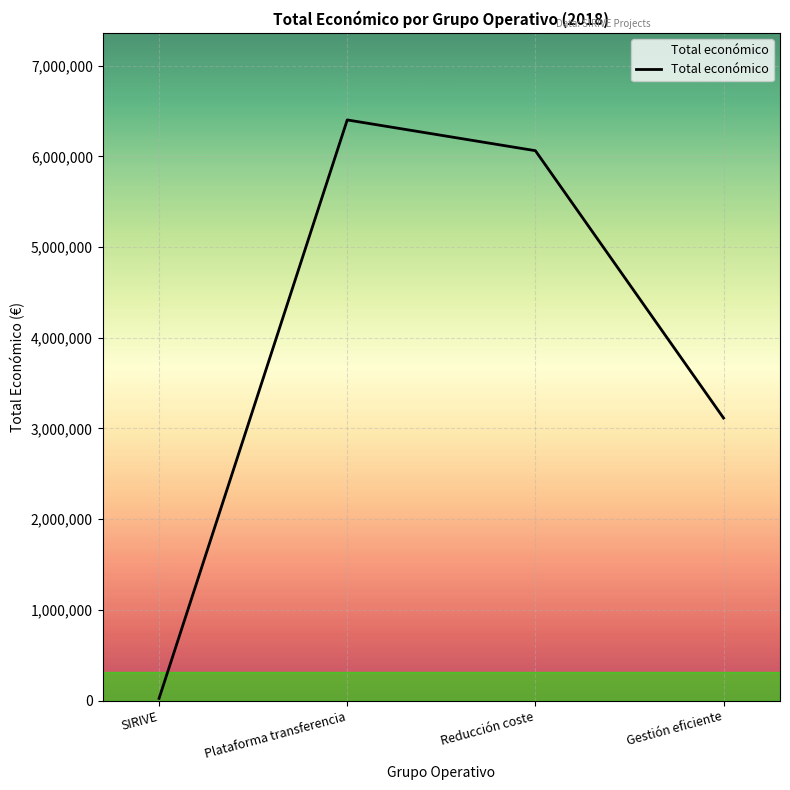

At which category does the data reach its first local peak?

Plataforma transferencia